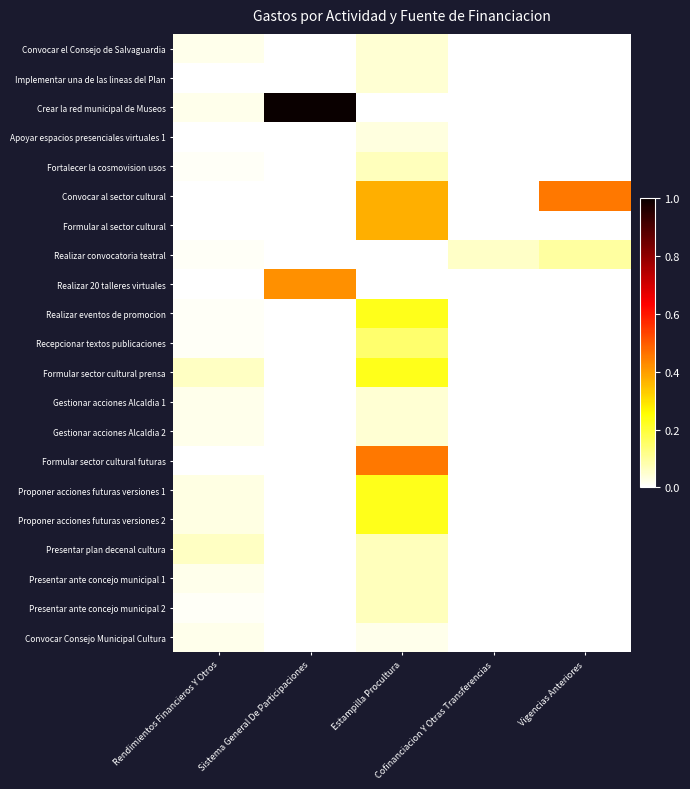

What is the greatest value displayed?

1.0